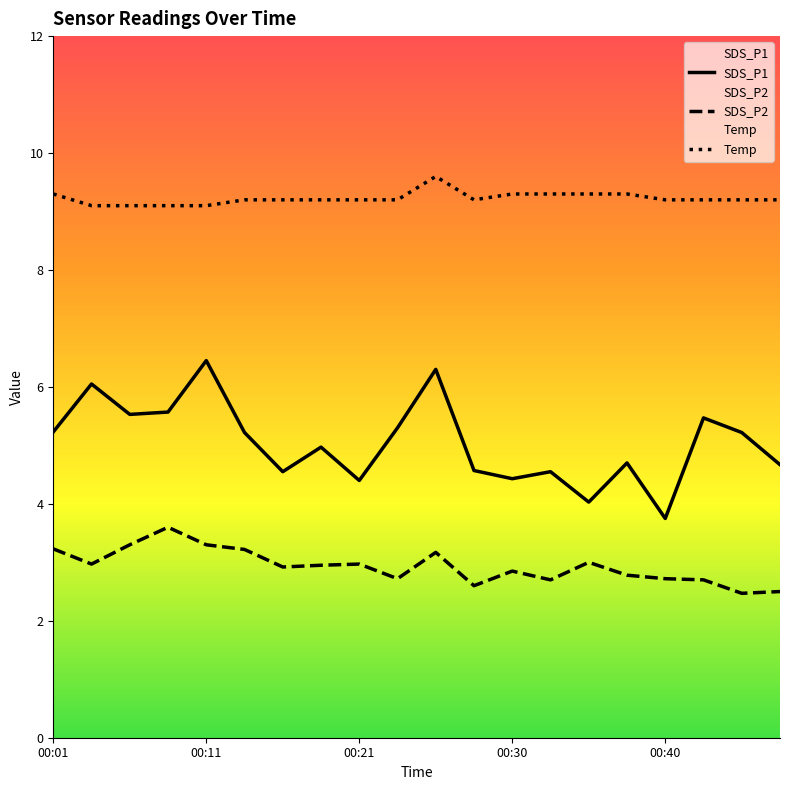

How many lines are shown in the chart?

3